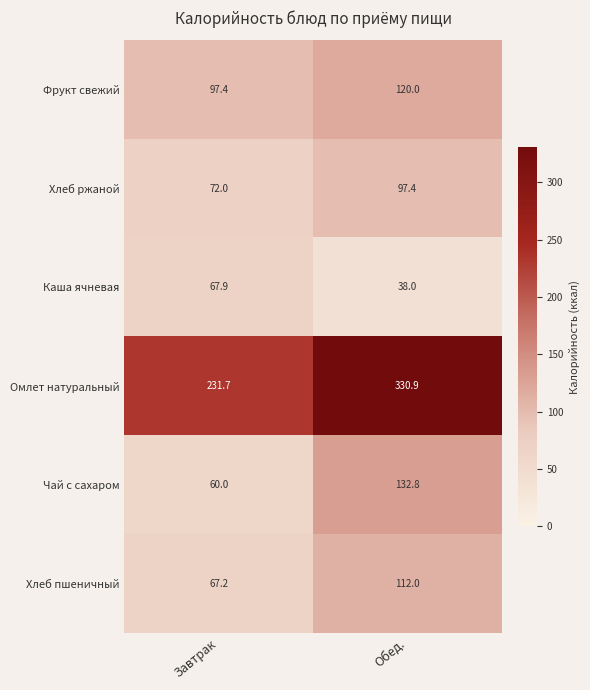

Is it true that Фрукт свежий equals 120.0 at Обед.?

True